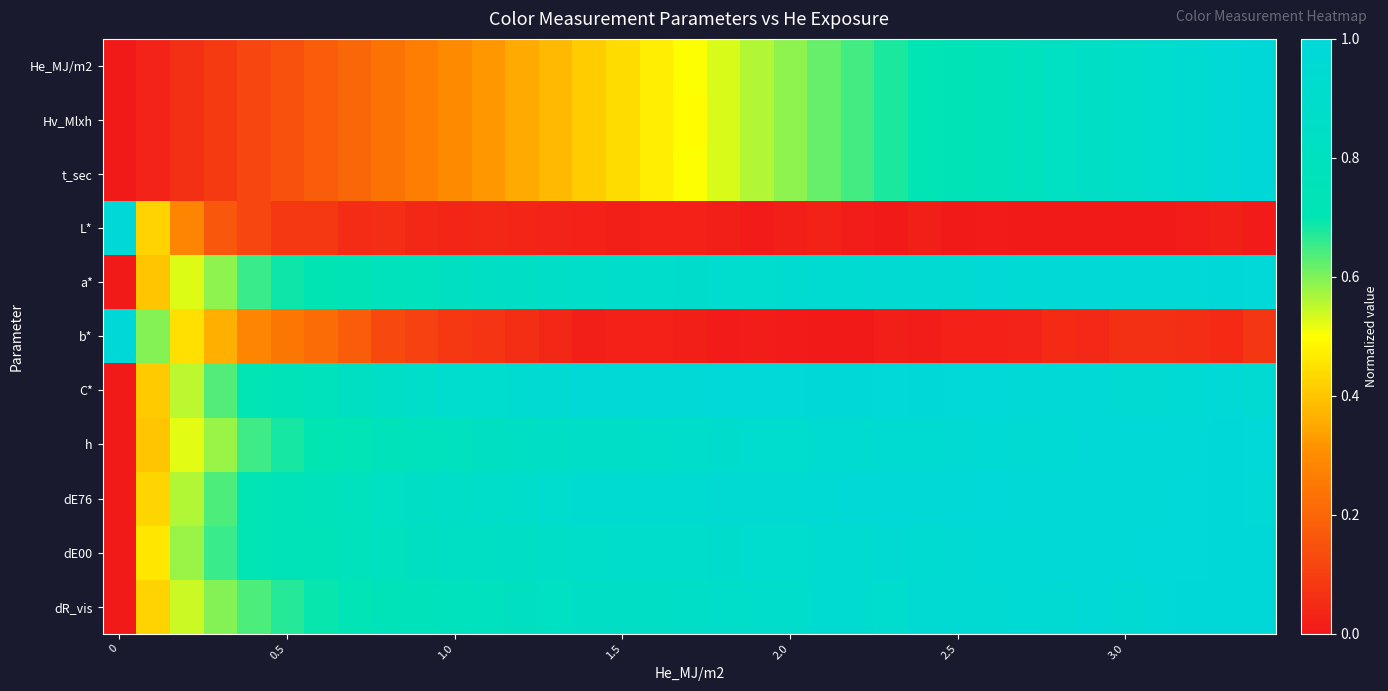

At how many categories does at least one series exceed 0?

35